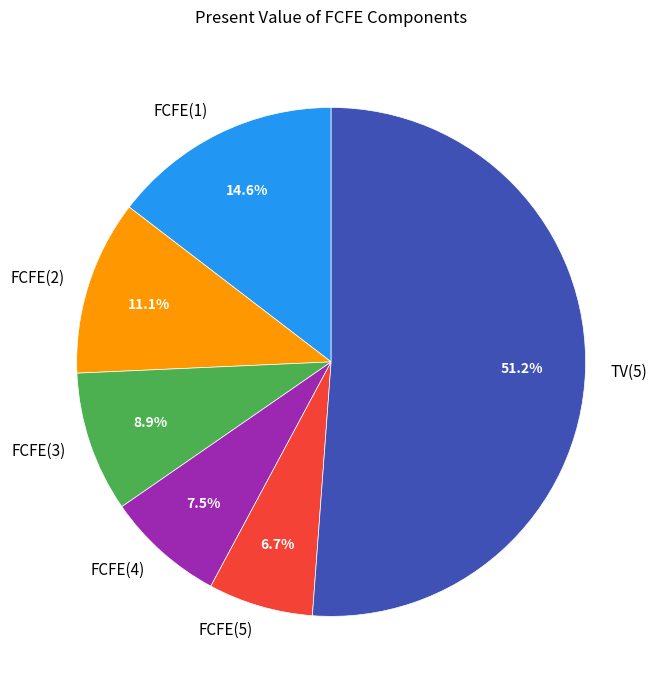

Which slice is the smallest?

FCFE(5)